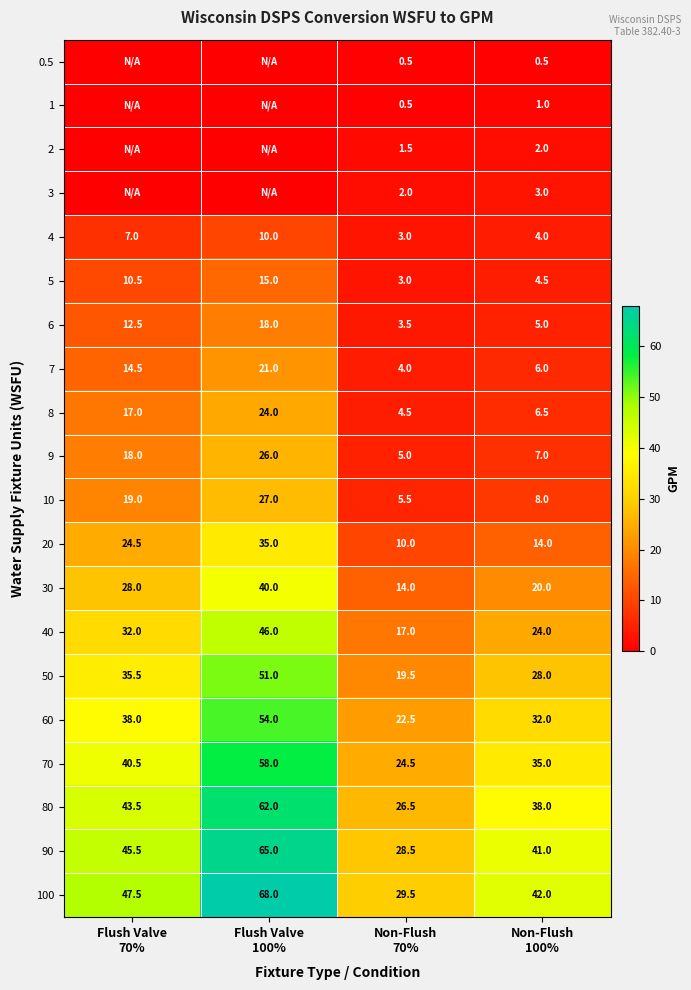

Count the 10 values in the range 8 to 27.

3